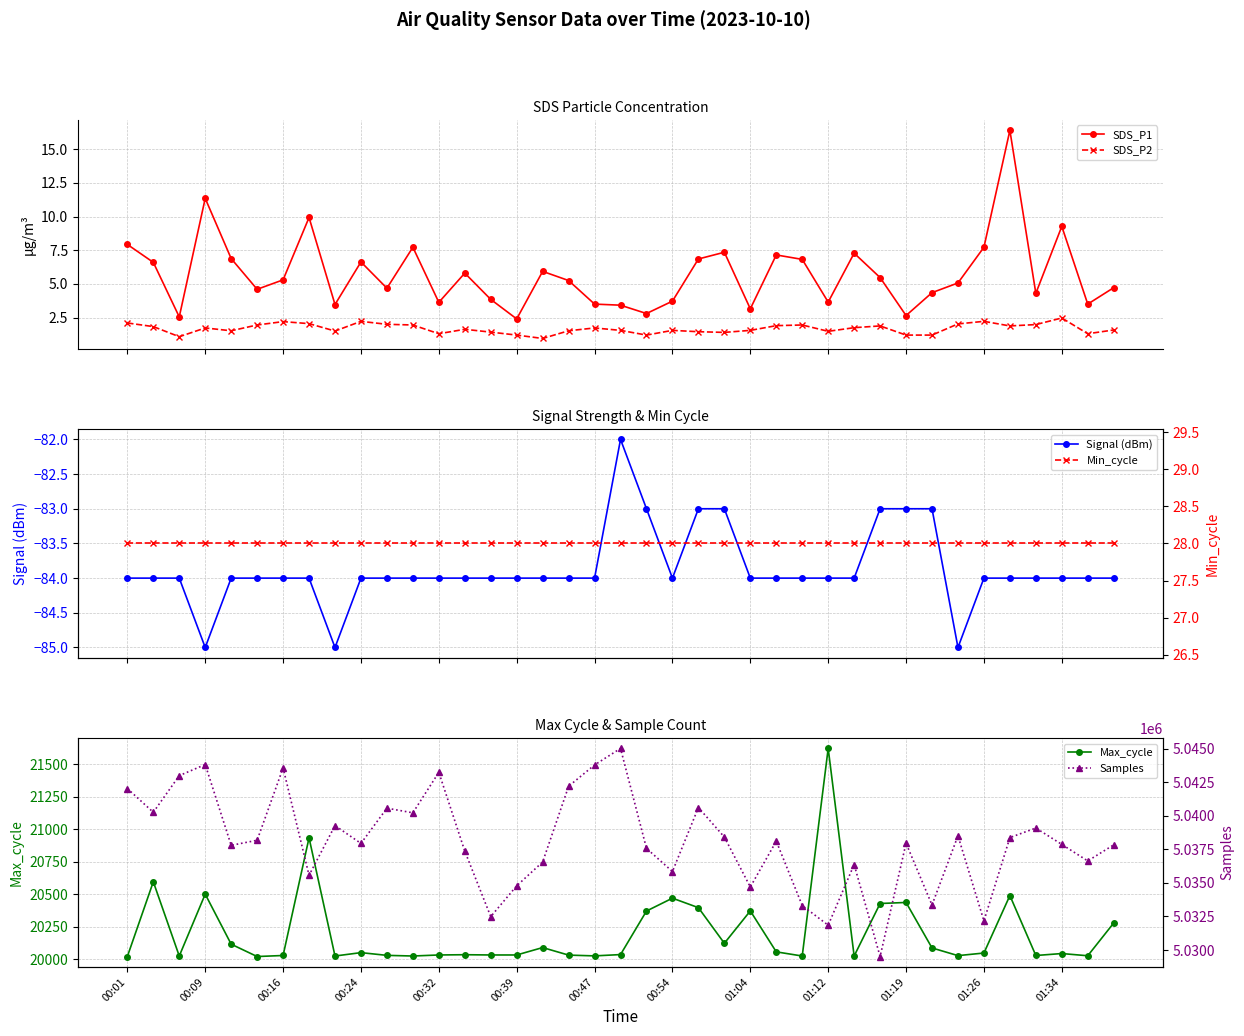

Which category has the highest value in the Signal (dBm) series?

19